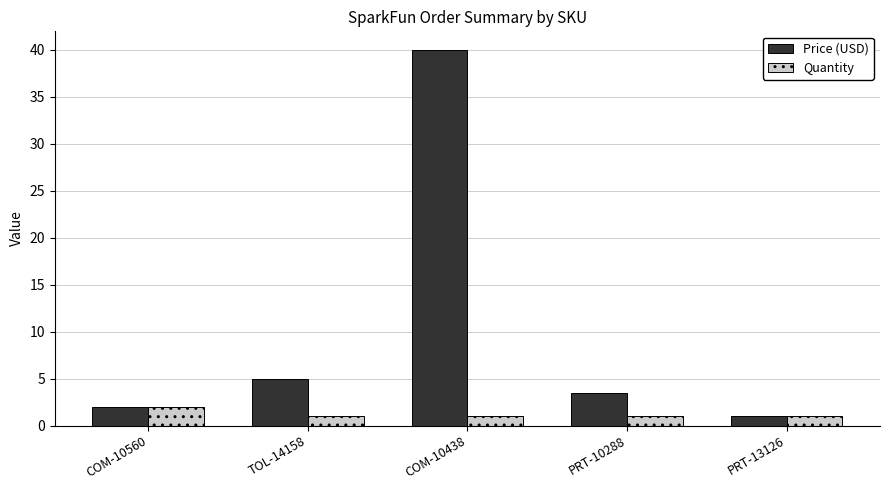

The Quantity series shows 1.0 at COM-10438. True or false?

True